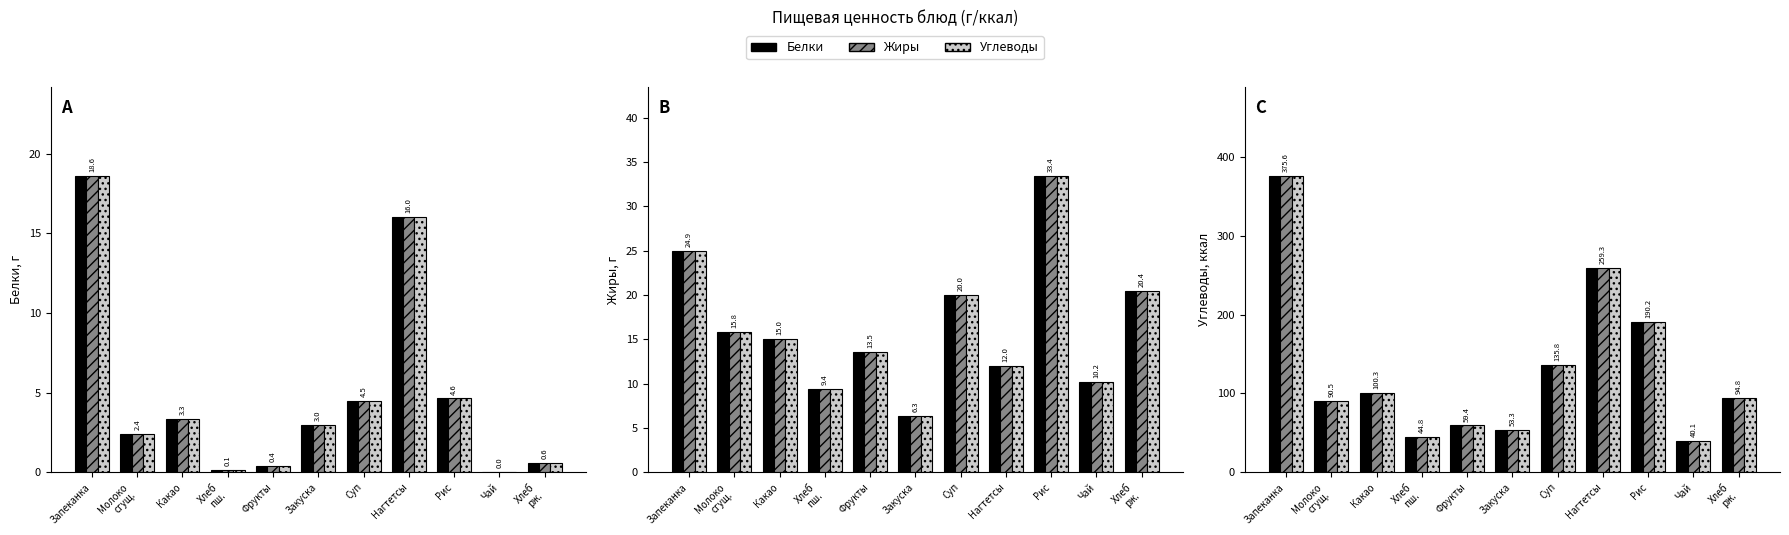

How many values in the Белки series exceed 2?

7